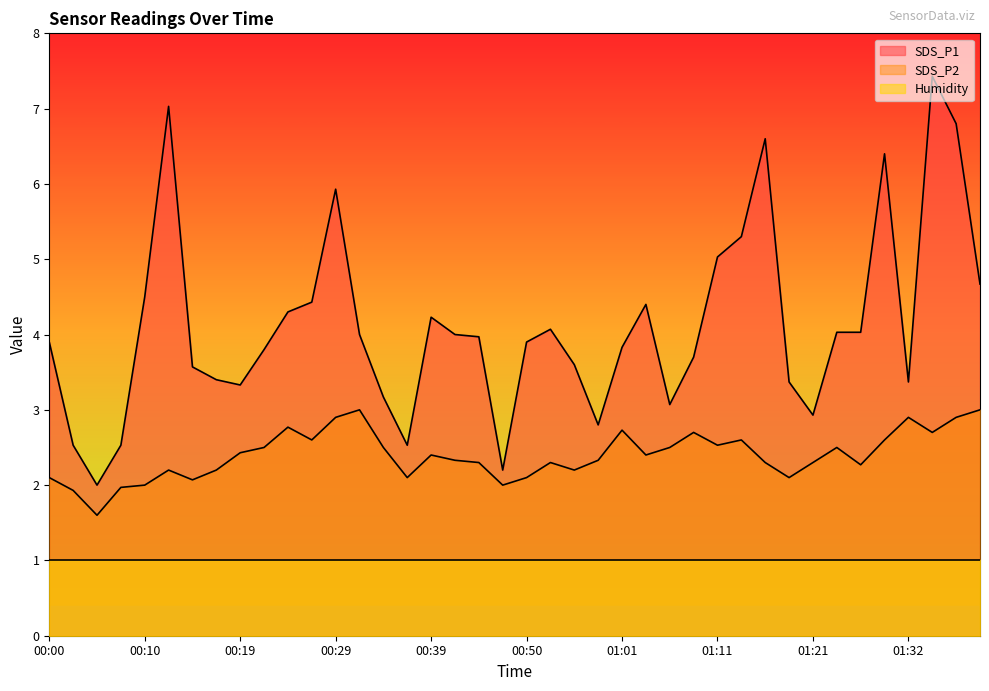

True or false: SDS_P1 and SDS_P2 cross at least once.

False